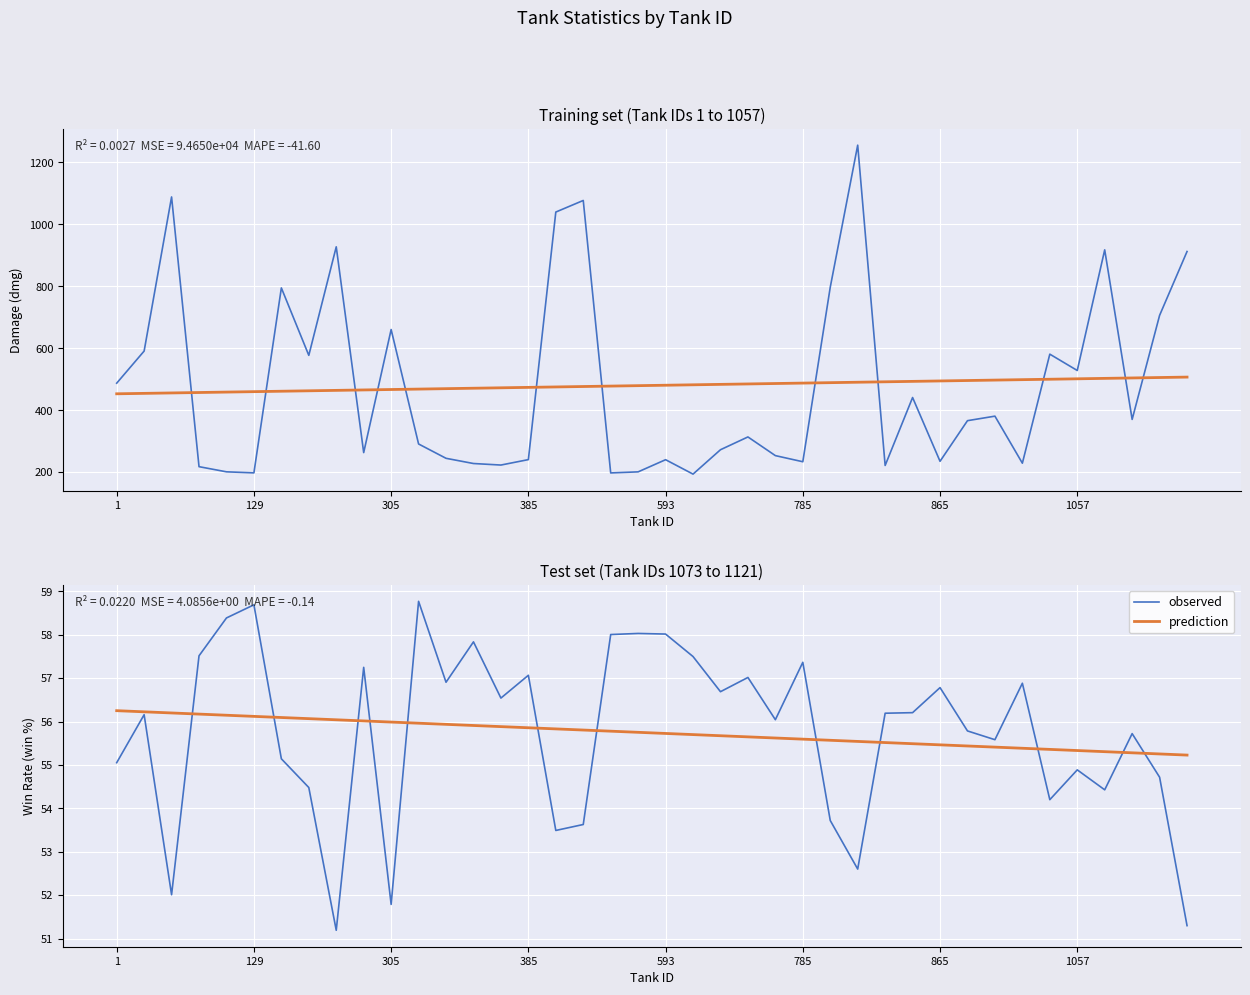

At how many categories does at least one series exceed 55?

40